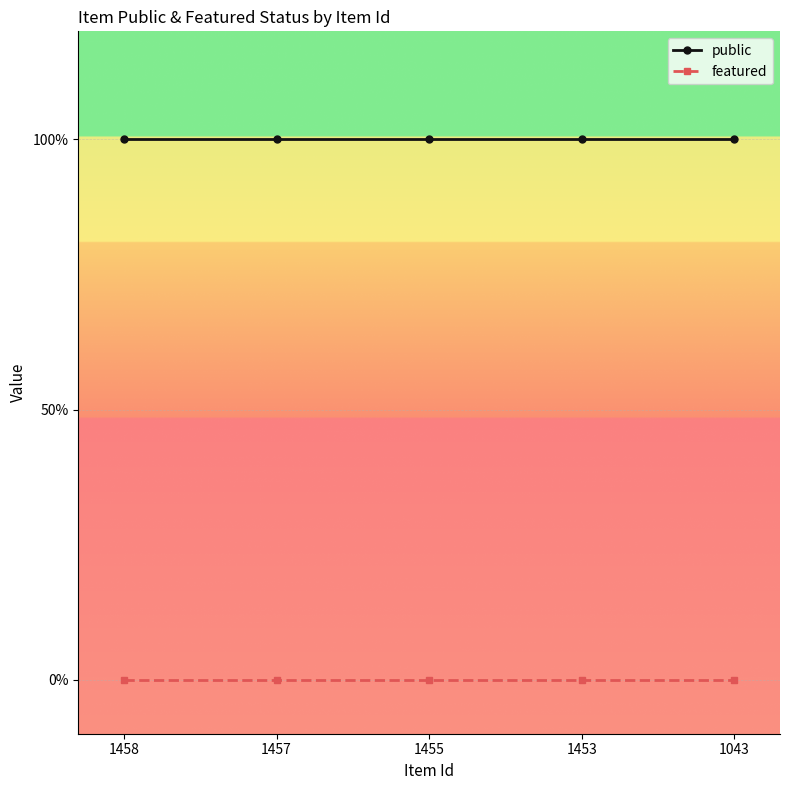

True or false: featured and public intersect in this chart.

False